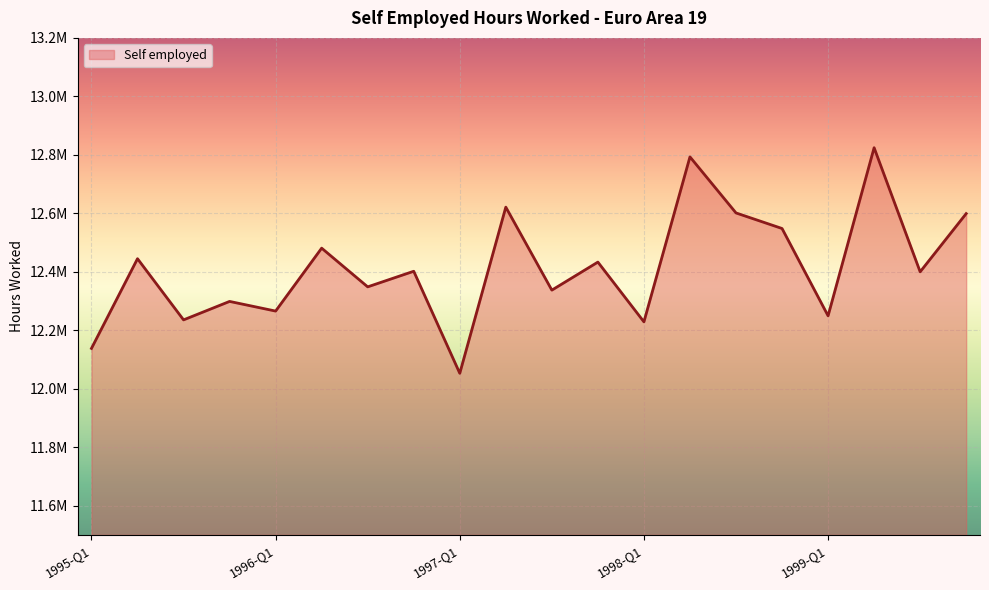

Does the chart have visible grid lines?

Yes